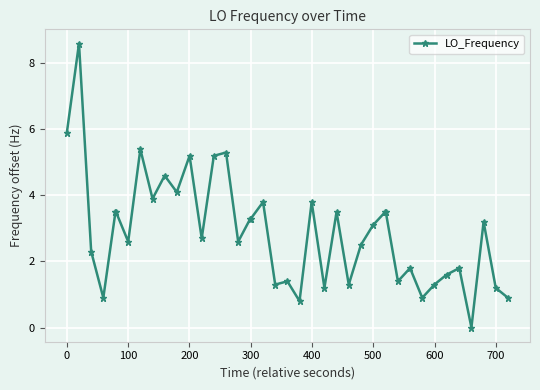

What is the sum of all values?

116.7